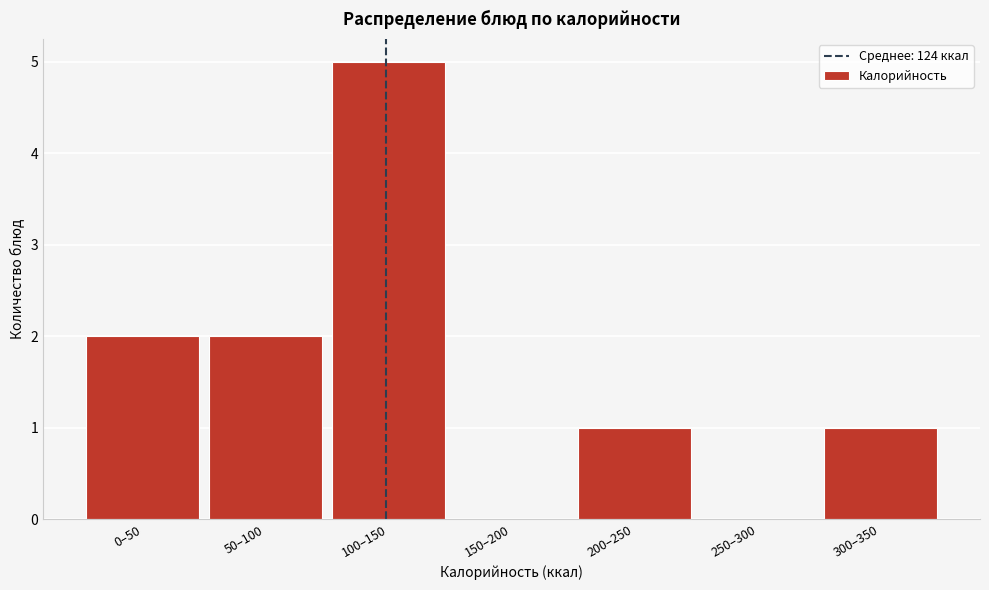

Reading left to right, what are all the values shown in this chart?

0–50=2	50–100=2	100–150=5	150–200=0	200–250=1	250–300=0	300–350=1